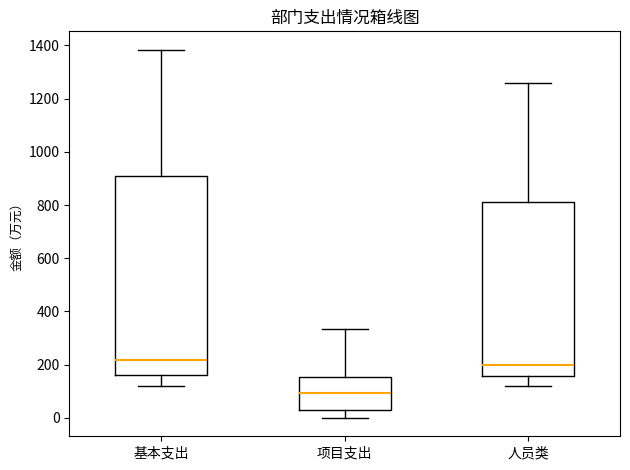

Reading left to right, read every box against the y-axis: the position of its median line, the range the box covers, and the ends of its whiskers. The values are not printed on the chart, so give them approximately, as read against the axis.

基本支出: median 220, box 160 to 920, whiskers 120 to 1380
项目支出: median 100, box 40 to 160, whiskers 0 to 340
人员类: median 200, box 160 to 820, whiskers 120 to 1260